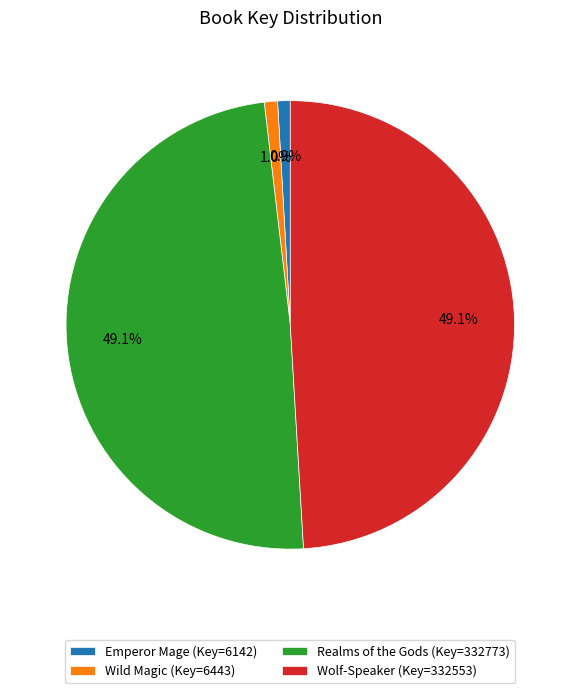

Approximately how many times larger is the value at Wolf-Speaker (Key=332553) compared to Emperor Mage (Key=6142)?

54.1